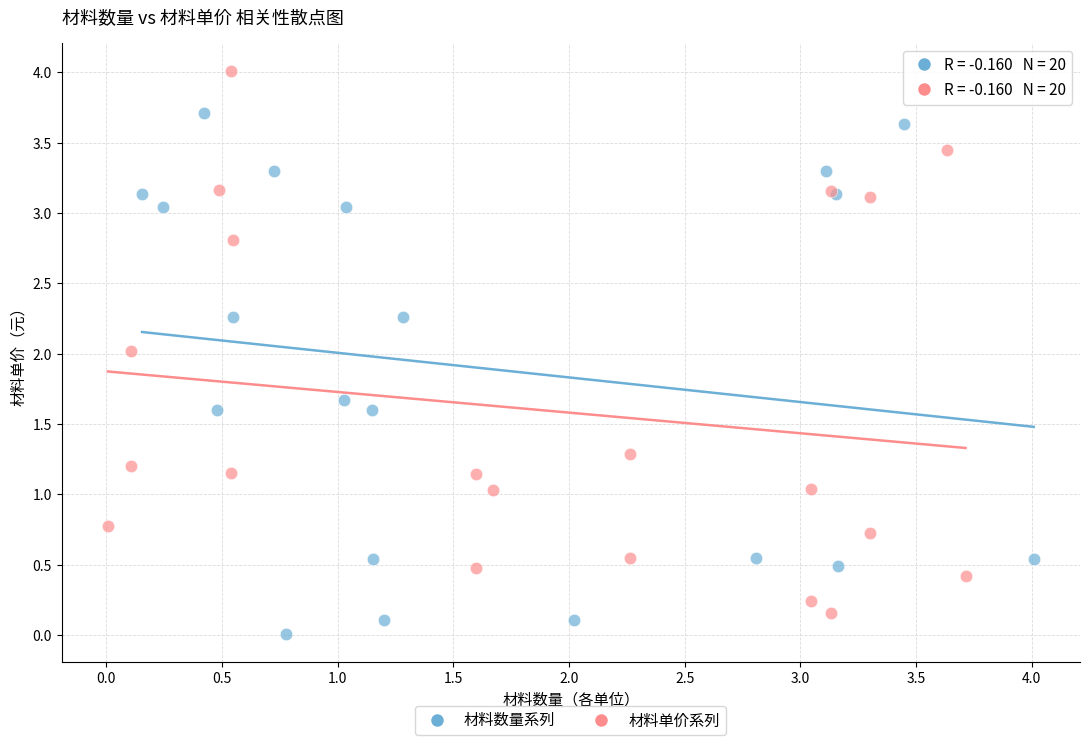

Which series reaches the maximum Y coordinate?

材料单价系列